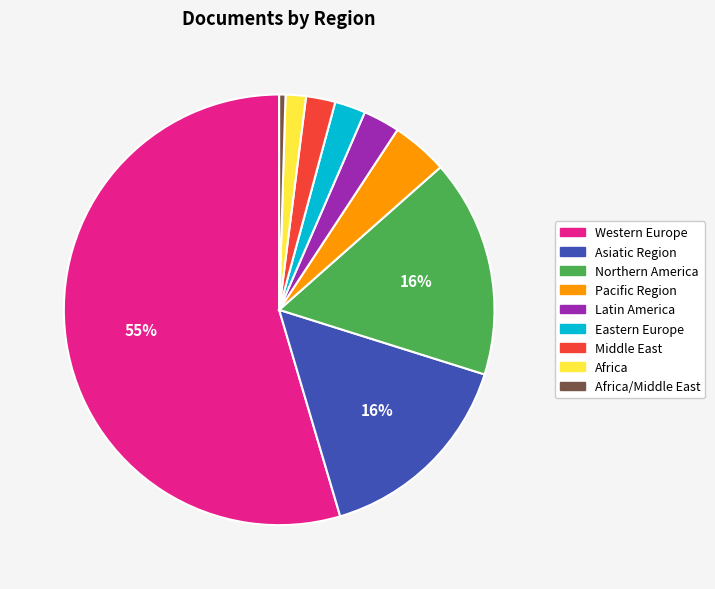

How many slices are in this pie chart?

9